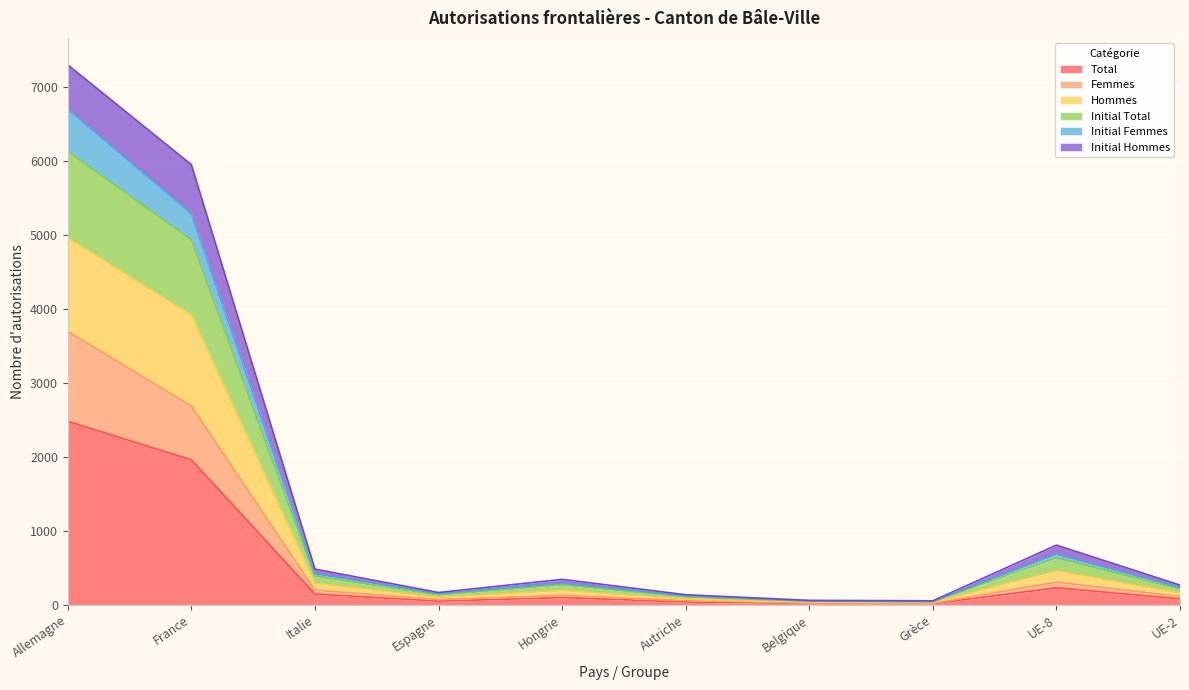

Does the chart display data point markers on the line(s)?

No